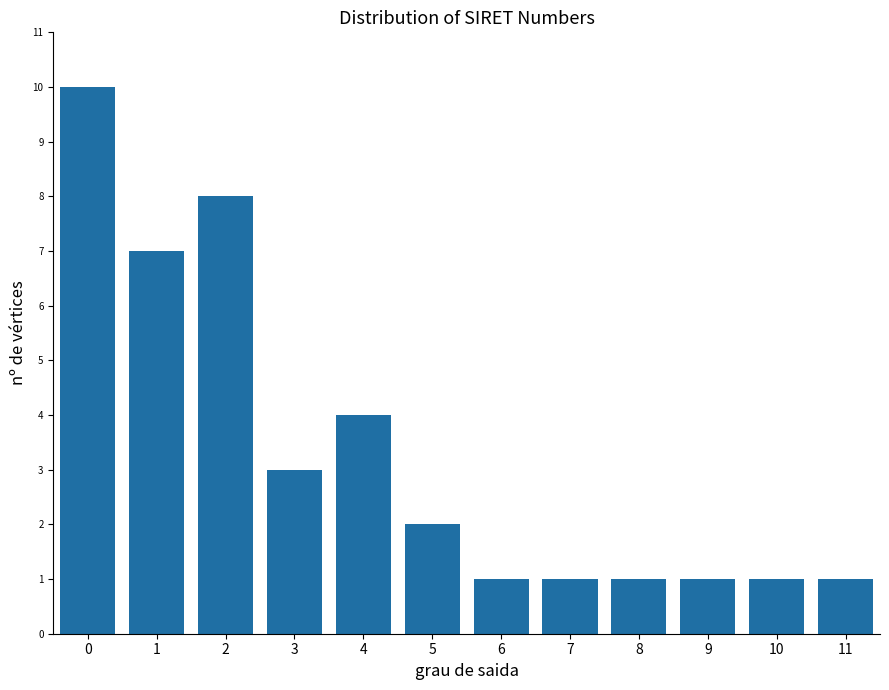

Reading left to right, transcribe all the data shown in this chart.

0=10	1=7	2=8	3=3	4=4	5=2	6=1	7=1	8=1	9=1	10=1	11=1